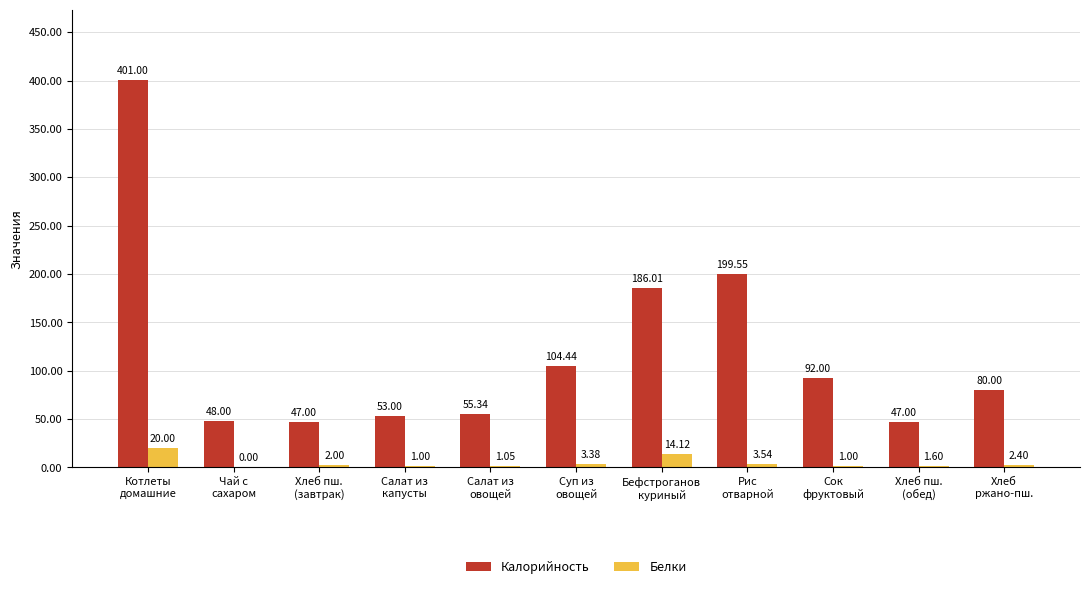

What are all the series names shown in the legend?

Калорийность, Белки